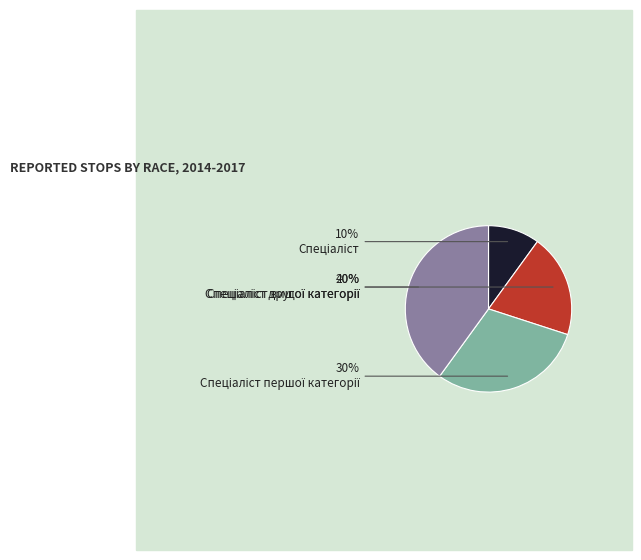

Count the number of slices in the pie.

4